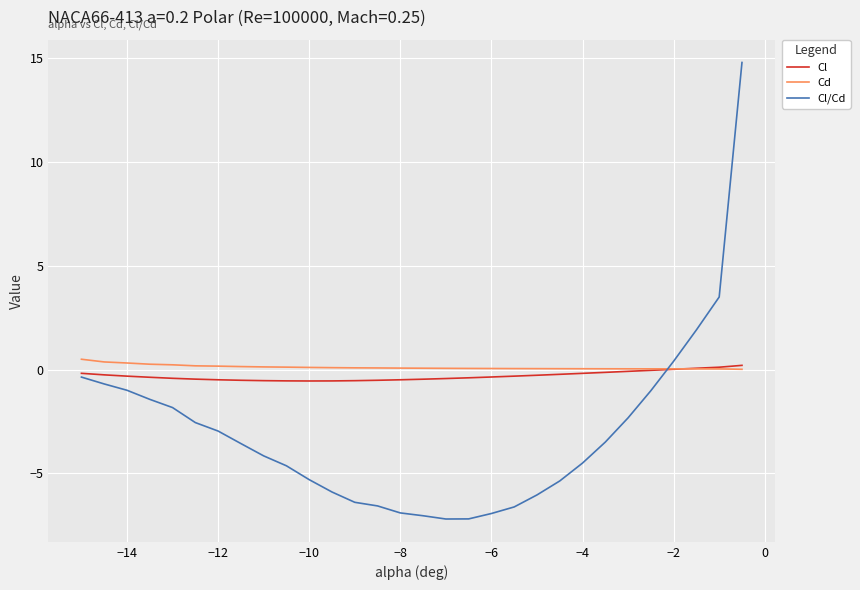

Which series has the largest range (max minus min)?

Cl/Cd